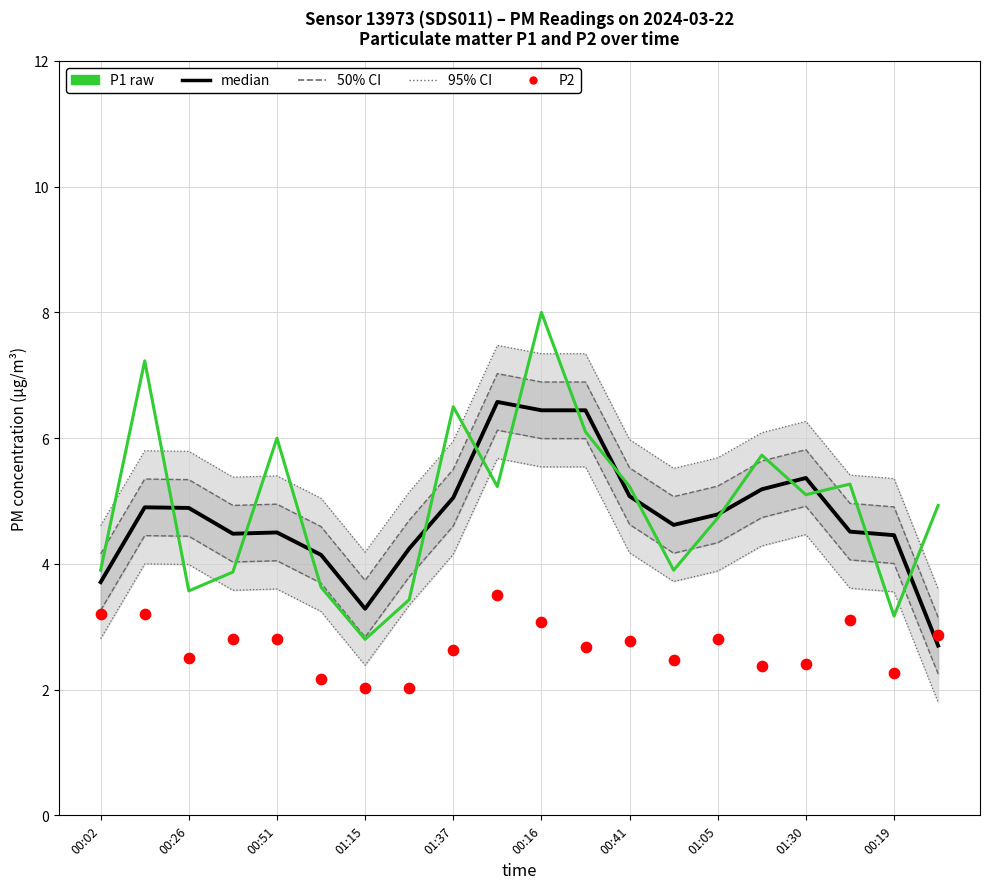

Which series has the largest total across all categories?

P1 raw